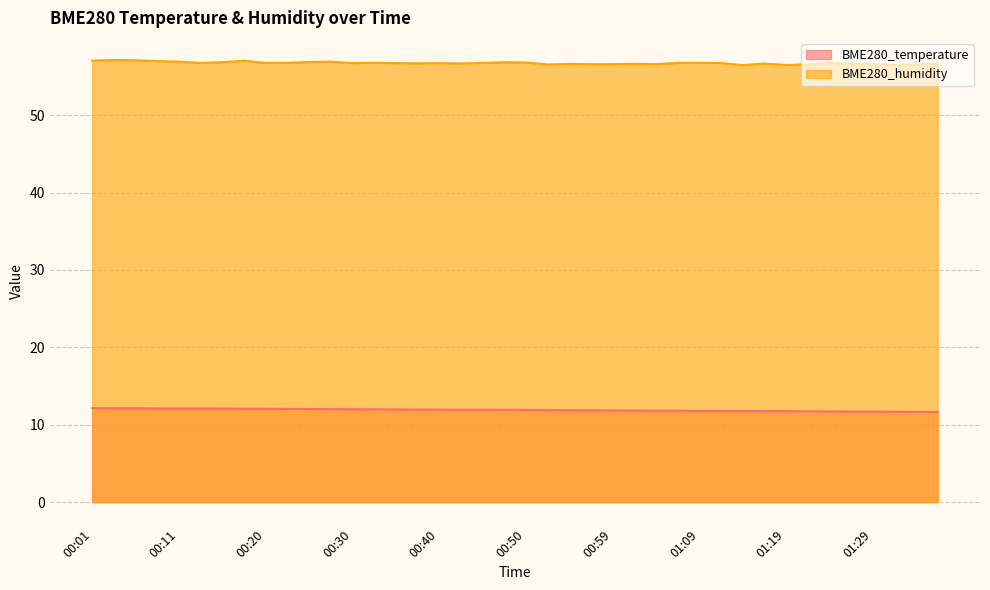

What is the sum of all BME280_temperature values?

476.3